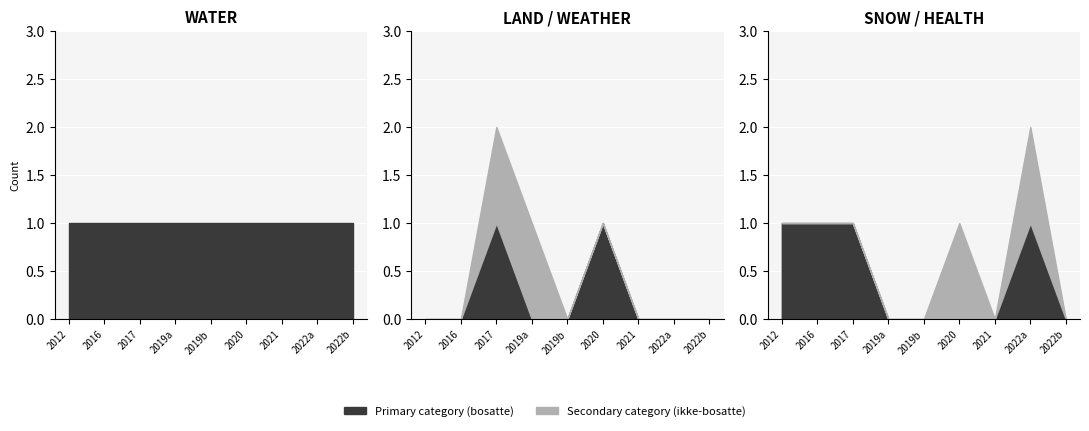

At which category does the chart reach its minimum across all series?

2012